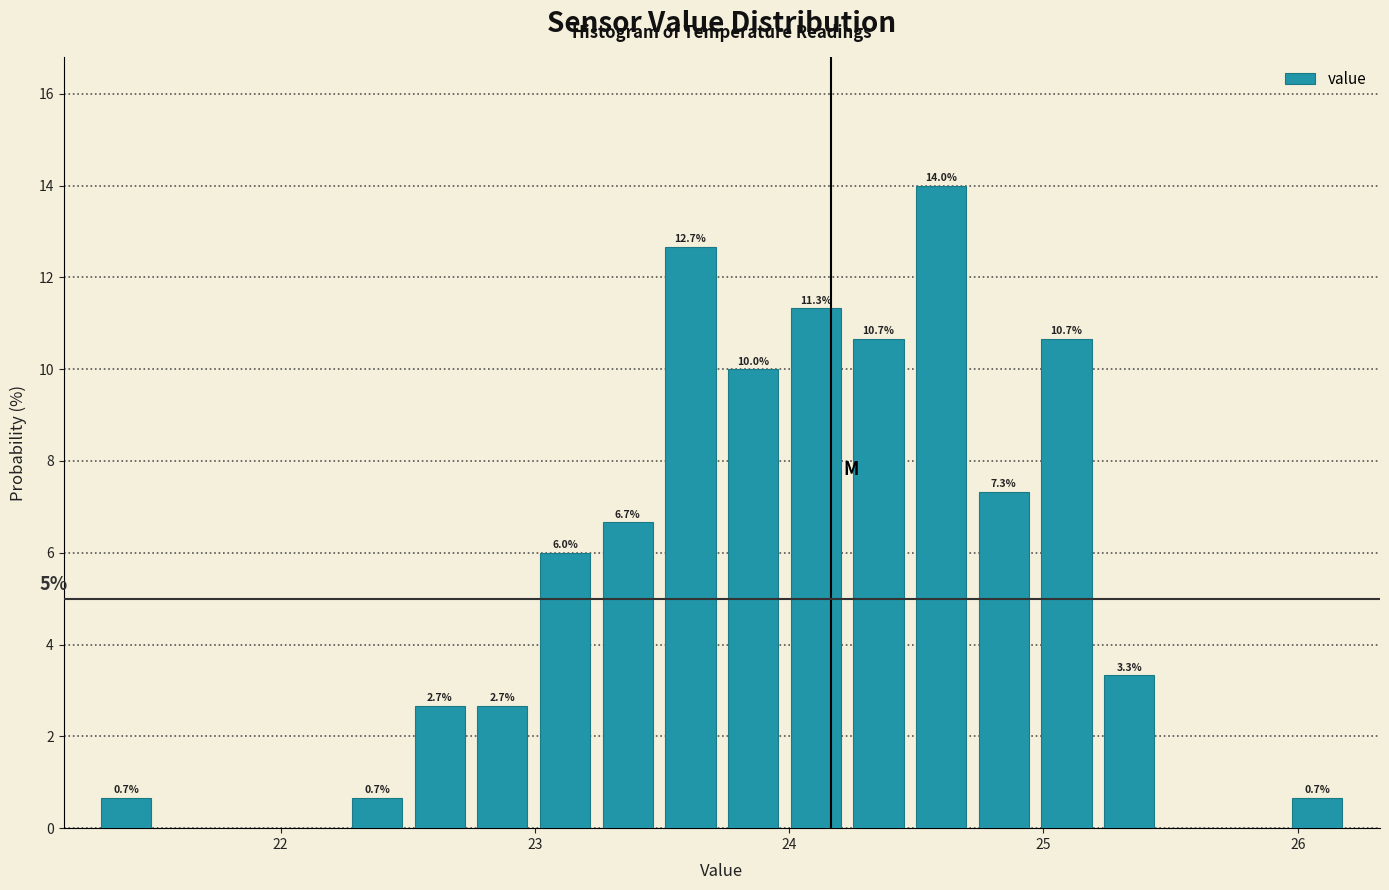

Around what value on the x-axis is the tallest bar? Give the approximate position of its centre, as read against the axis.

24.6